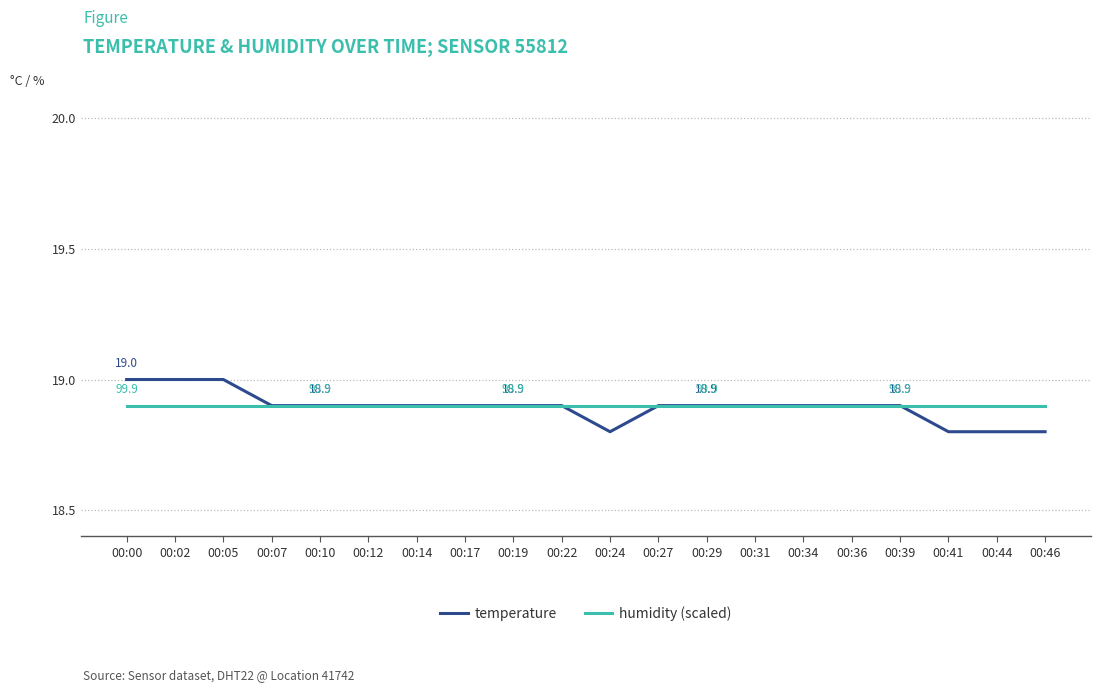

Is it true that temperature equals 12.6 at 00:05?

False